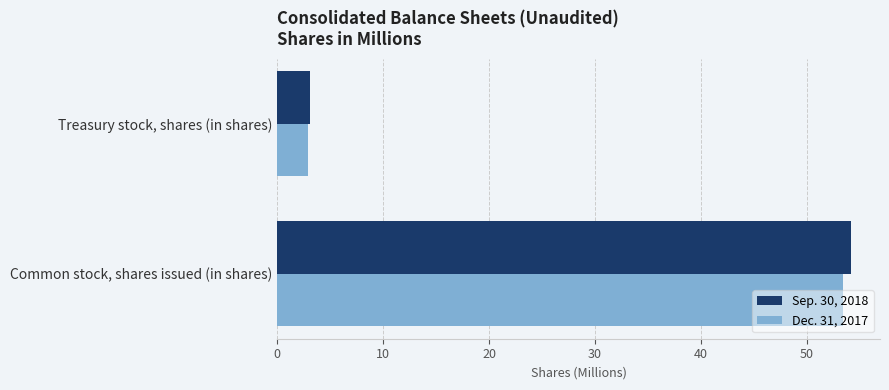

Is it true that Sep. 30, 2018 equals 3.1 at Treasury stock, shares (in shares)?

True